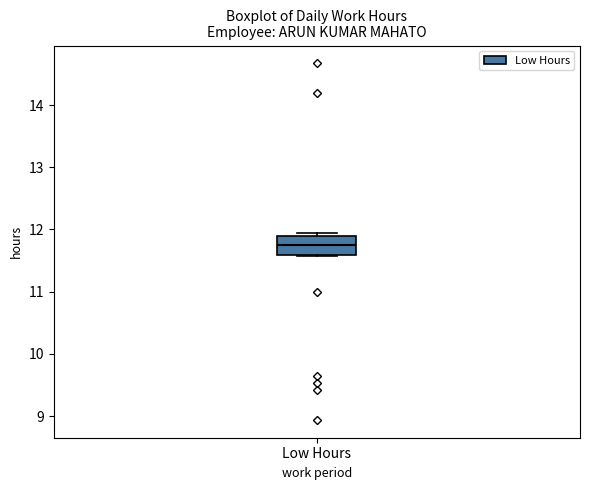

Read this box plot against the y-axis: the position of the median line, the range covered by the box, and the ends of both whiskers. The values are not printed on the chart, so give them approximately, as read against the axis.

median 11.7, box 11.6 to 11.9, whiskers 11.6 to 11.9 (just above the box's upper edge)